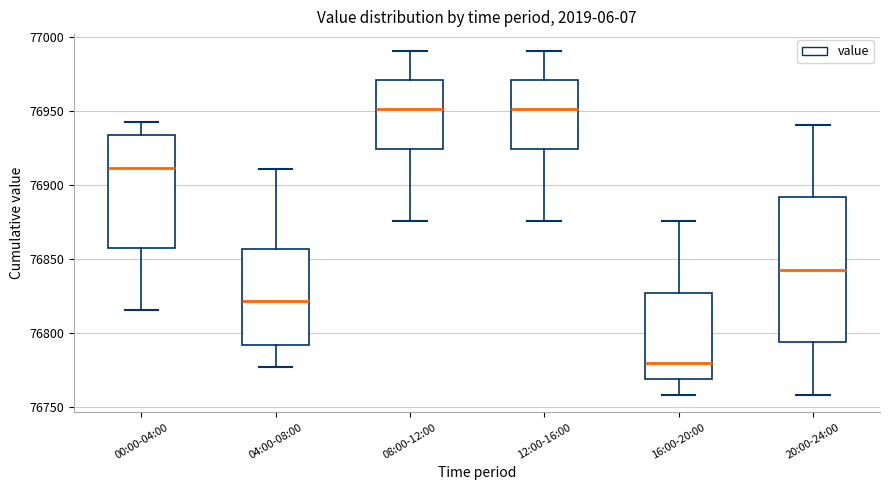

Reading left to right, transcribe this box plot: for each box, give where its median line is, the range the box spans, and where its two whiskers end, as read against the y-axis. The values are not printed on the chart, so give them approximately, as read against the axis.

00:00-04:00: median 76910, box 76855 to 76935, whiskers 76815 to 76945
04:00-08:00: median 76820, box 76790 to 76855, whiskers 76775 to 76910
08:00-12:00: median 76950, box 76925 to 76970, whiskers 76875 to 76990
12:00-16:00: median 76950, box 76925 to 76970, whiskers 76875 to 76990
16:00-20:00: median 76780, box 76770 to 76825, whiskers 76760 to 76875
20:00-24:00: median 76845, box 76795 to 76890, whiskers 76760 to 76940